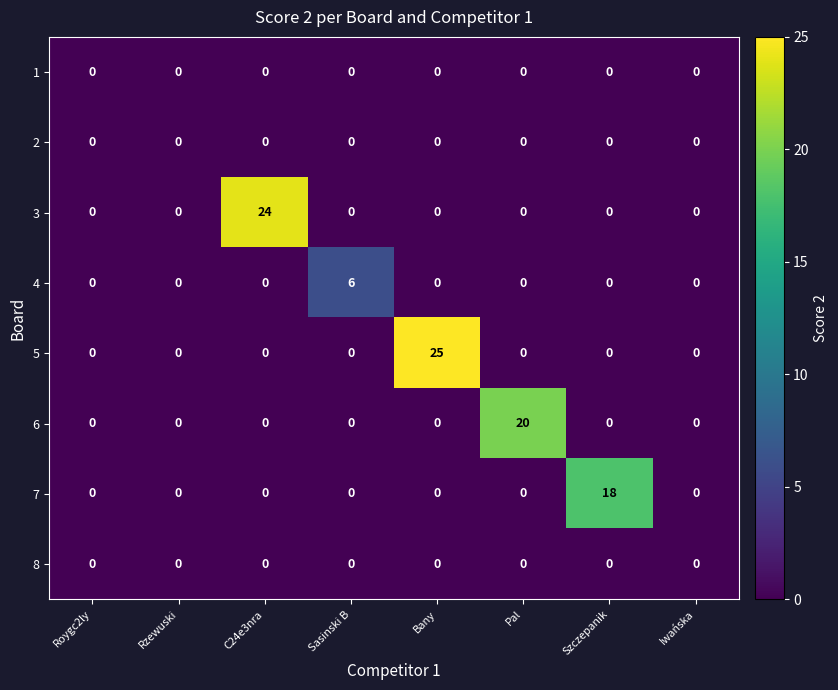

The 2 series shows 0 at Iwańska. True or false?

True